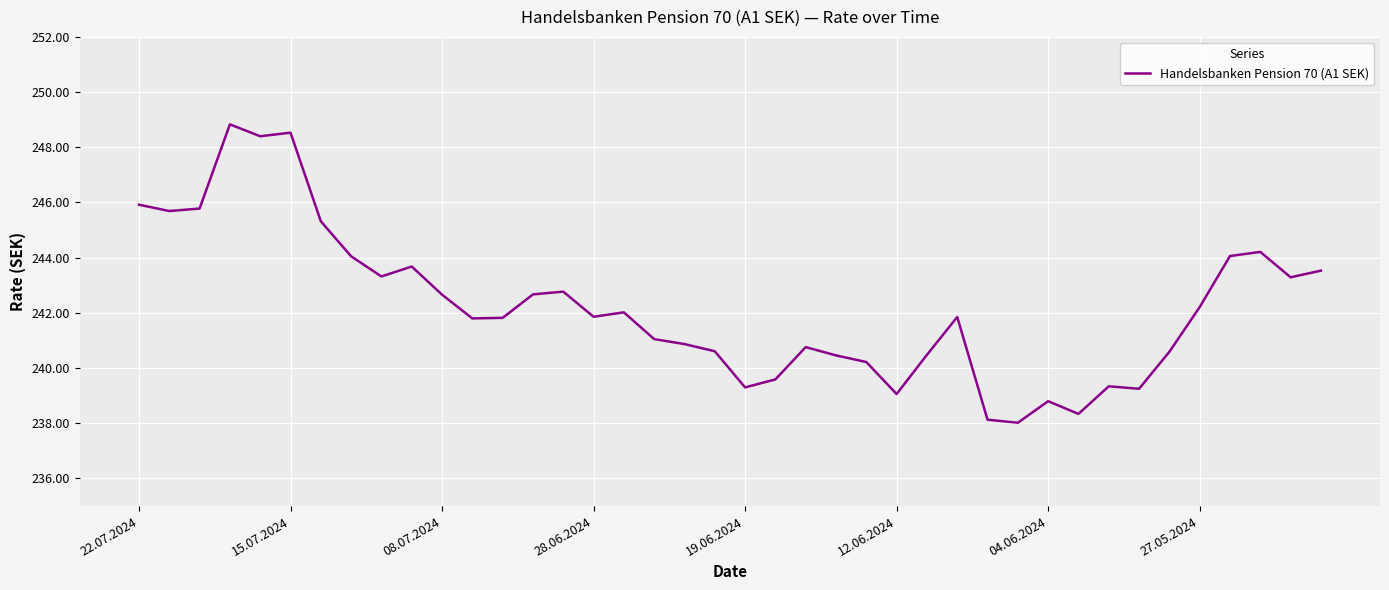

What is the maximum value shown in the chart?

248.8